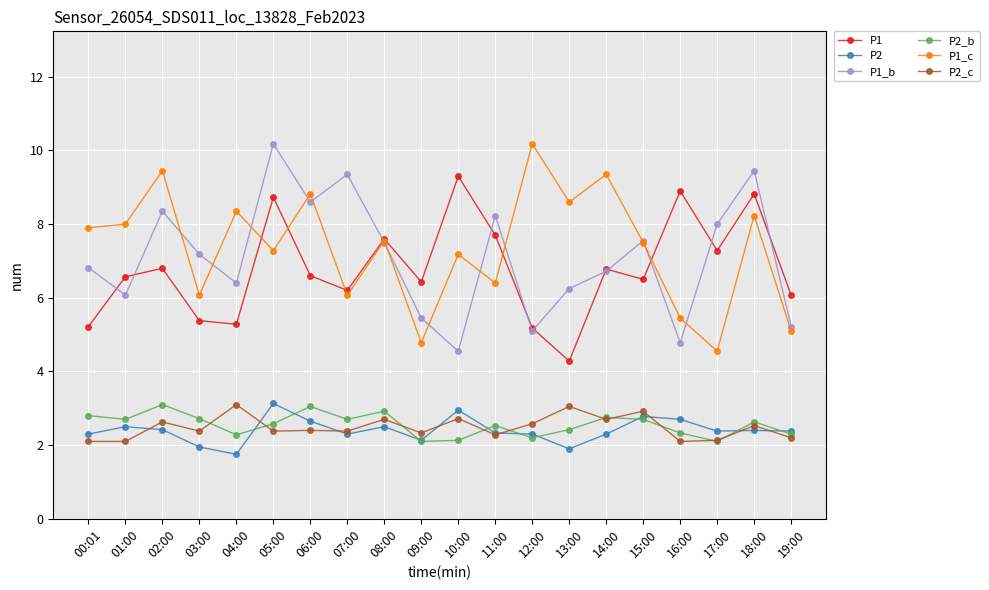

The value of P1 at 08:00 is 7.6. True or false?

True